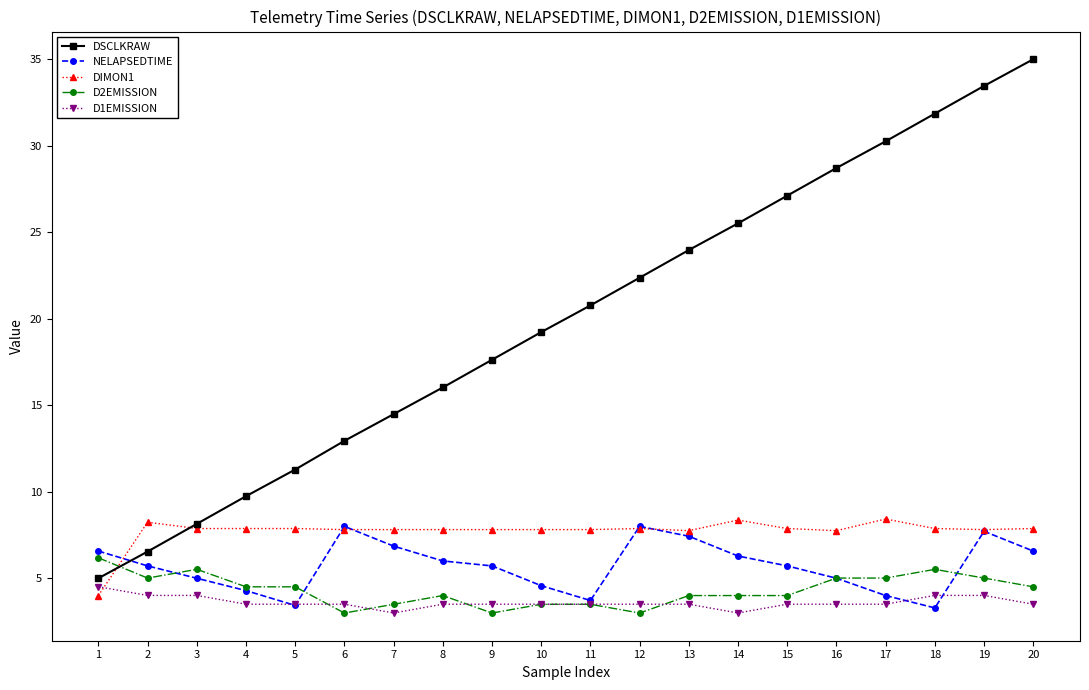

Count the number of categories in the chart.

20